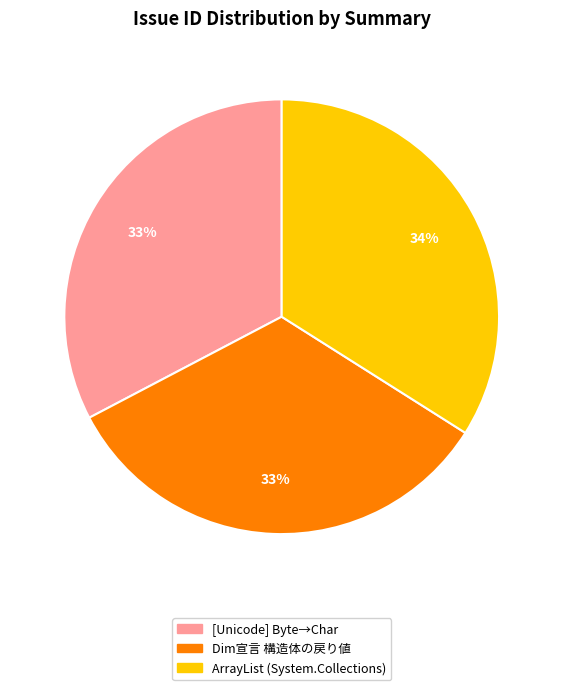

Is there a majority slice in this chart?

No